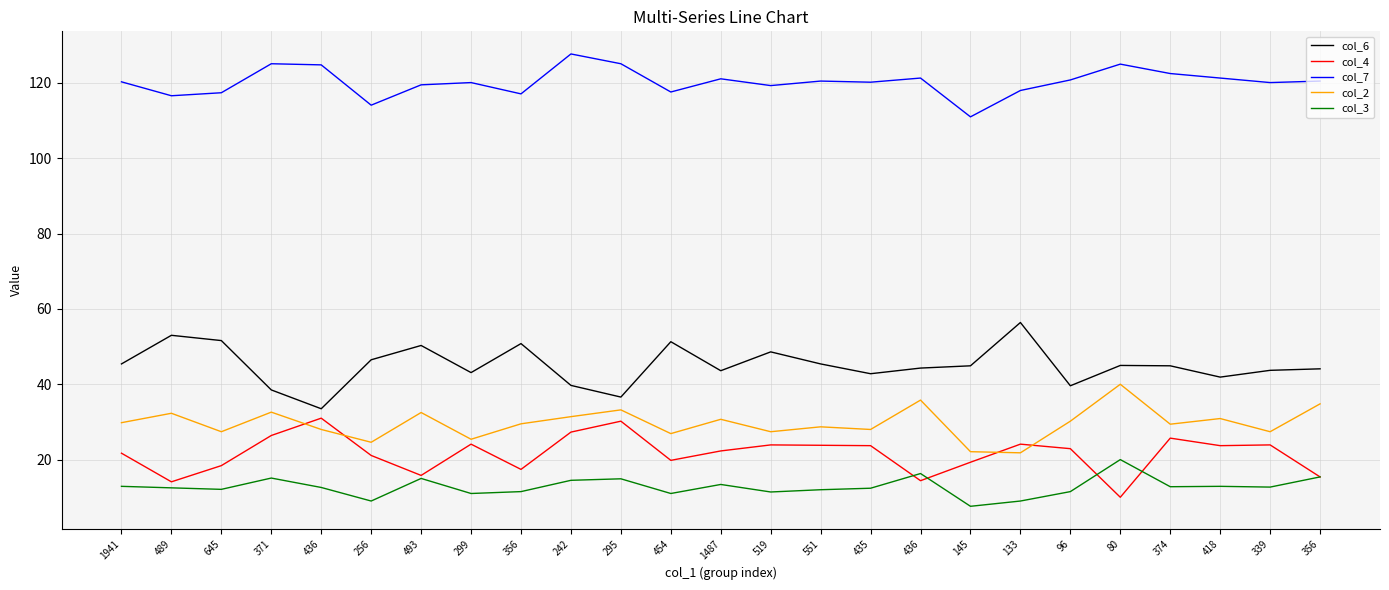

Count the number of categories in the chart.

25